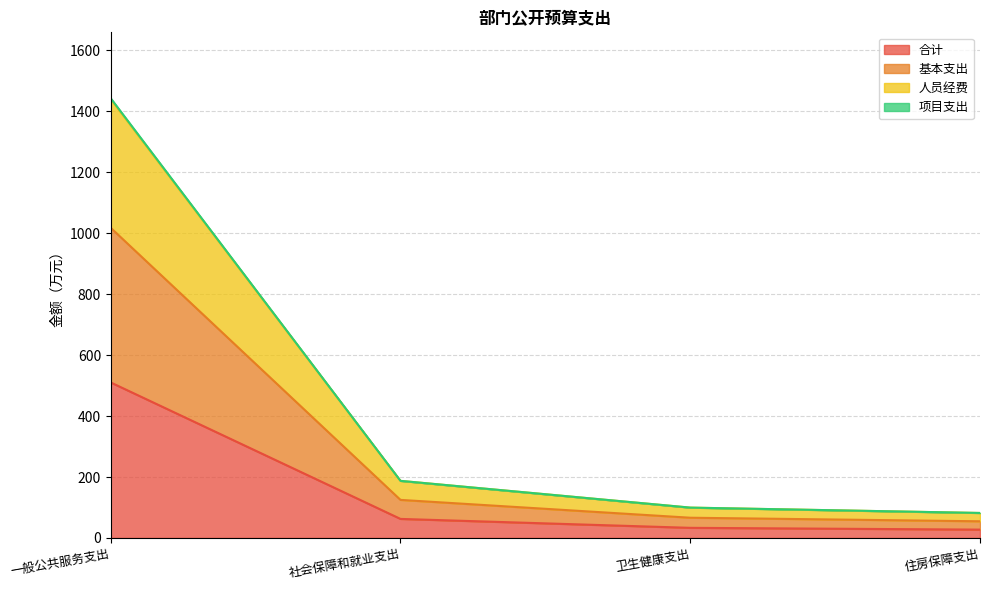

At how many categories does at least one series exceed 1360?

1